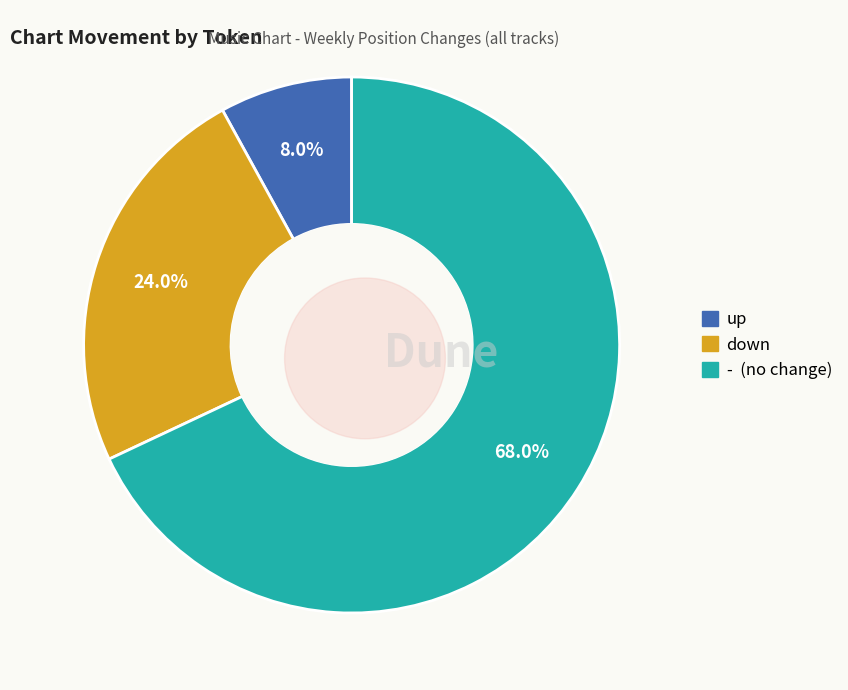

Which category has the biggest portion of the pie?

-